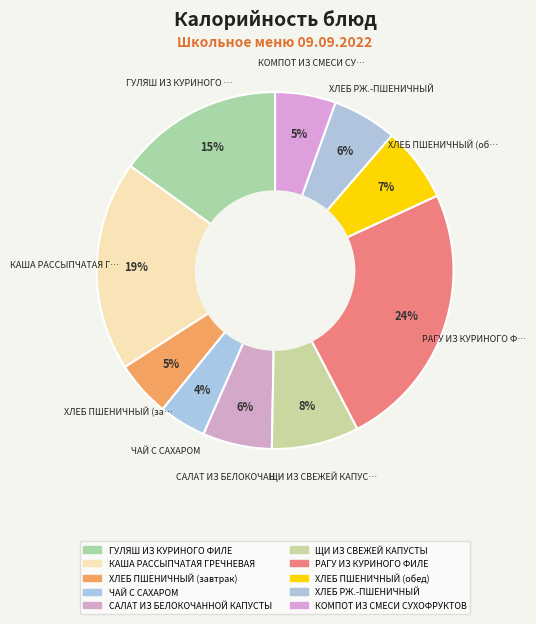

How many segments does this pie chart have?

10